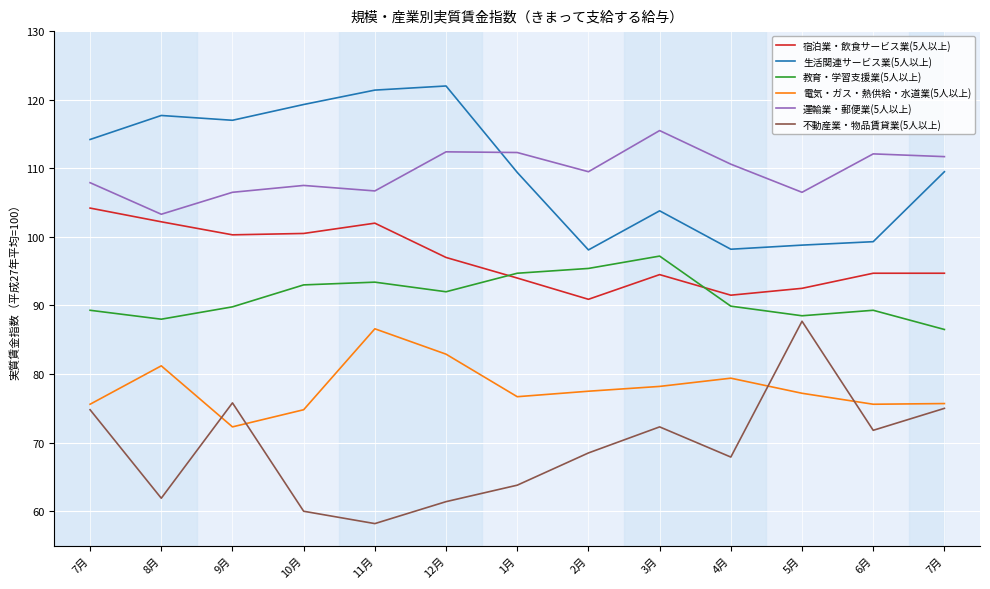

Does the chart display data point markers on the line(s)?

No